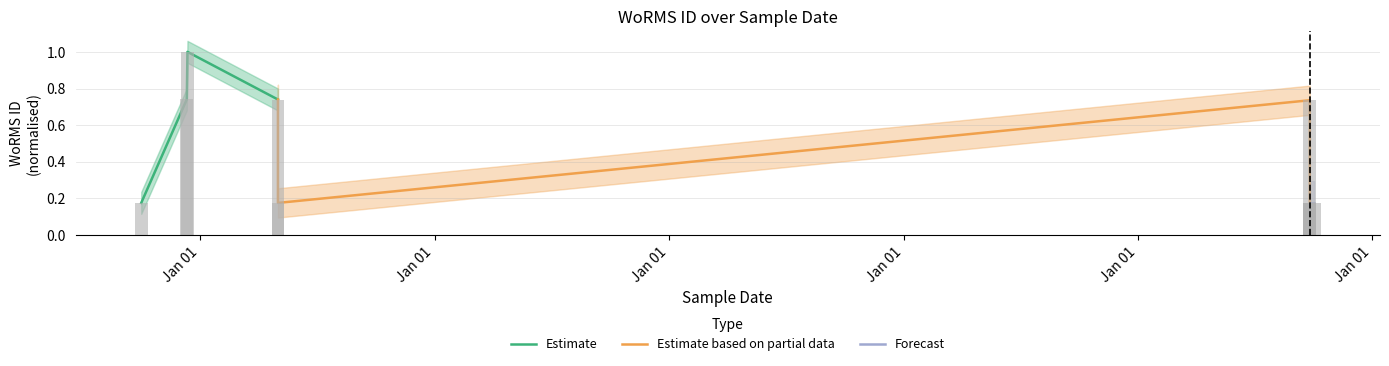

Which series has the widest spread of values?

Estimate